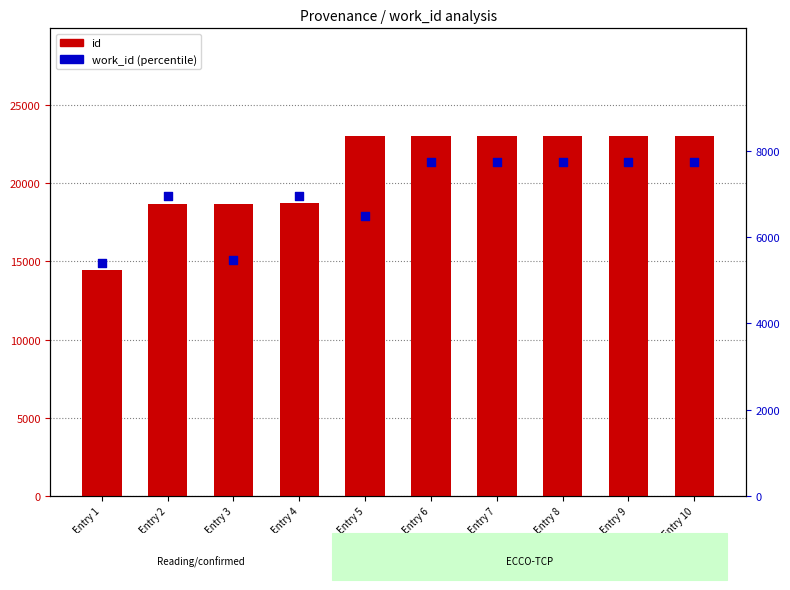

At how many categories does at least one series exceed 6657?

10